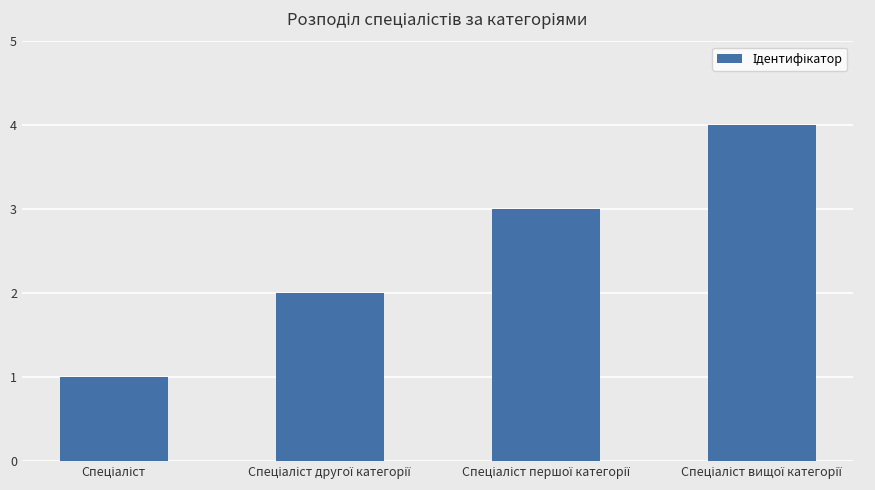

What is the difference between the maximum and second lowest values?

2